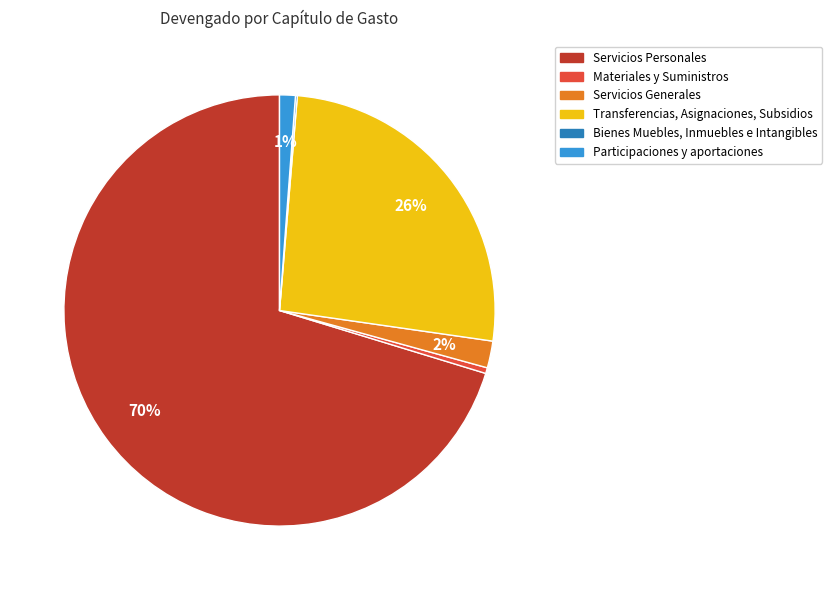

Does Servicios Personales account for over 50% of the chart?

Yes